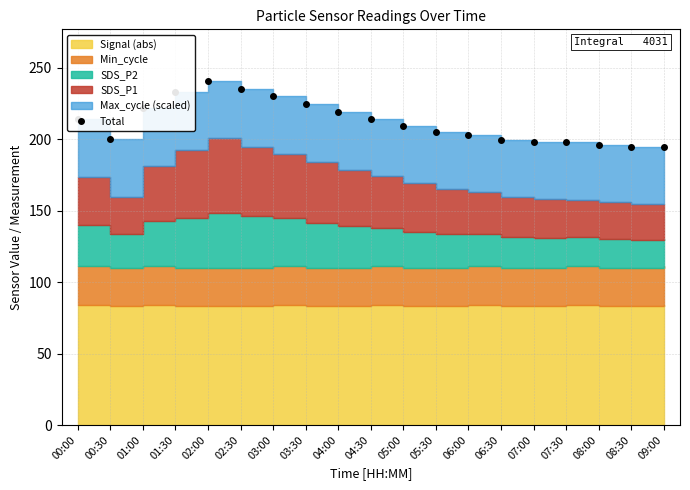

Rank the categories by value from lowest to highest.

09:00, 08:30, 08:00, 07:30, 07:00, 06:30, 00:30, 06:00, 05:30, 05:00, 00:00, 04:30, 04:00, 01:00, 03:30, 03:00, 01:30, 02:30, 02:00